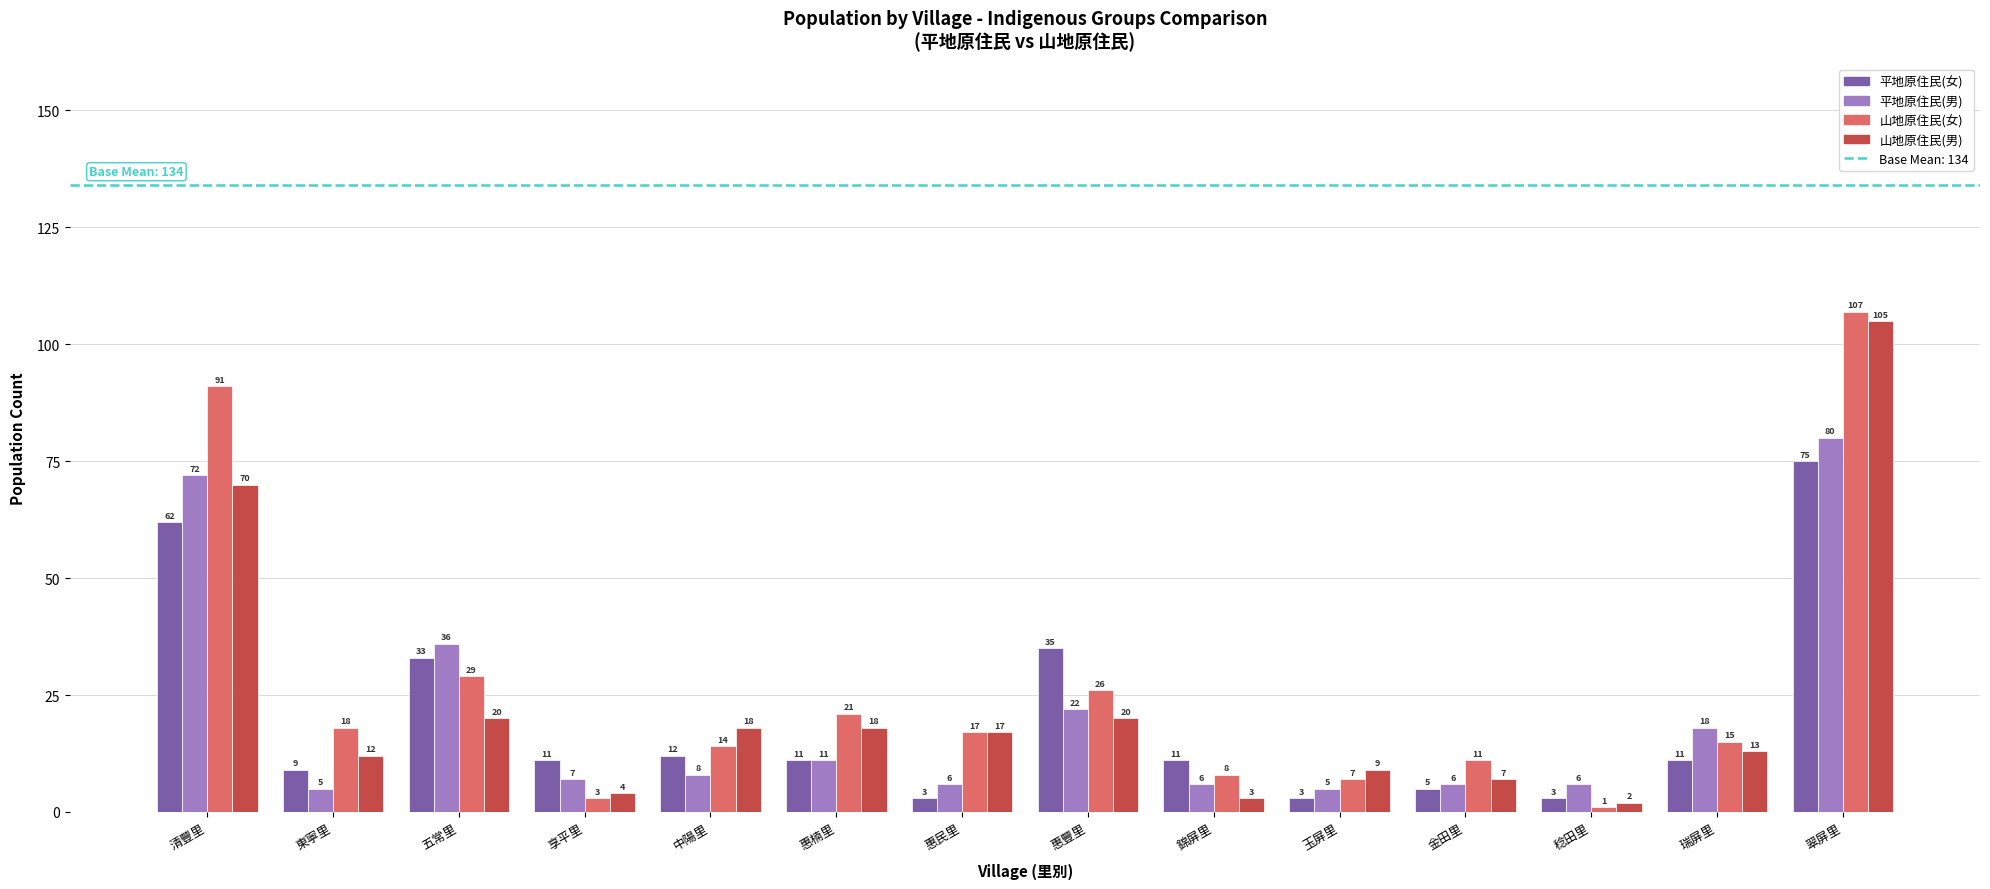

What is the label of the 7th bar from the left?

惠民里